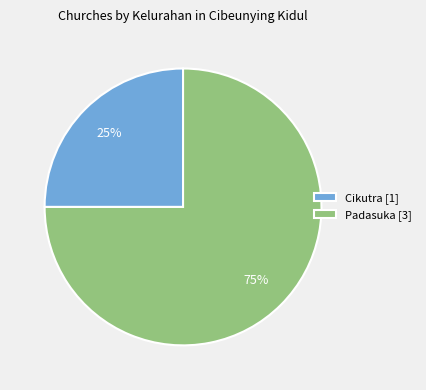

Which slice is the smallest?

Cikutra